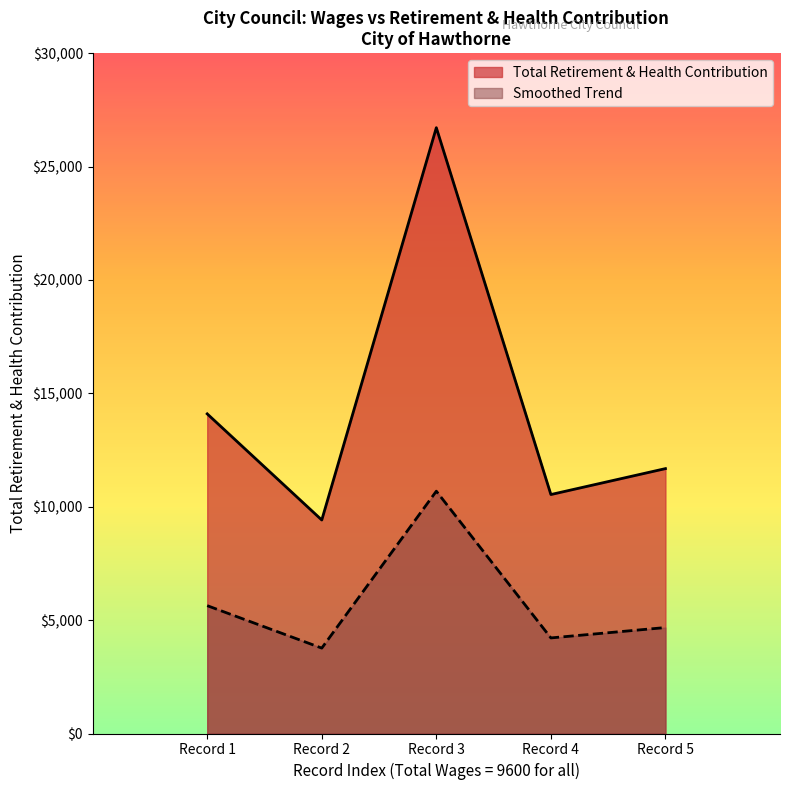

How many lines are shown in the chart?

2